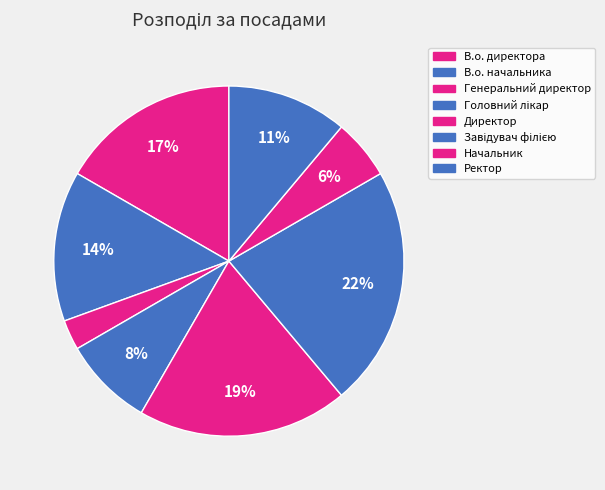

Which slice is the smallest?

Генеральний директор